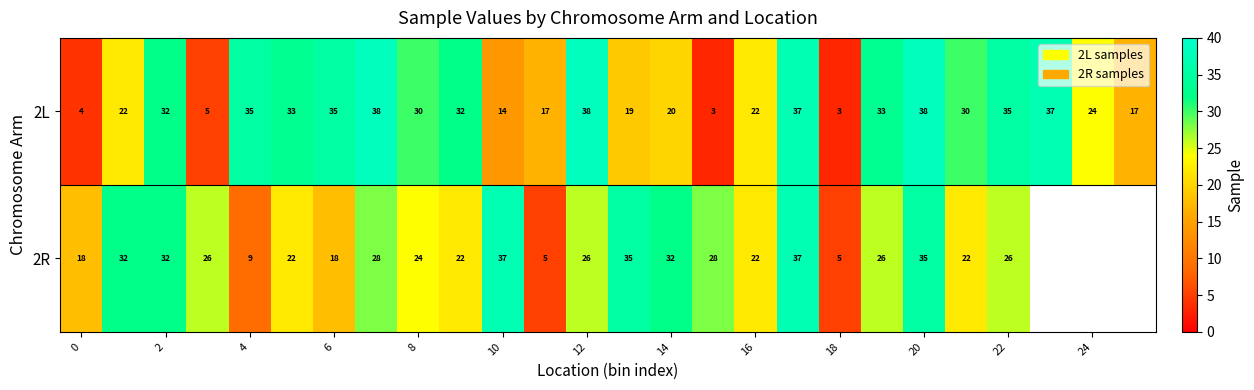

Is it true that 2R equals 5 at 0?

False